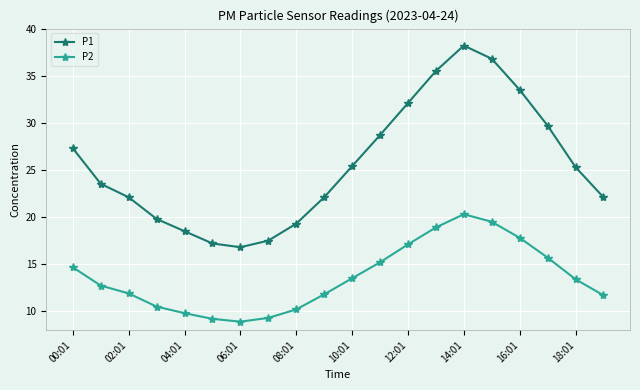

What is the smallest value displayed?

8.9